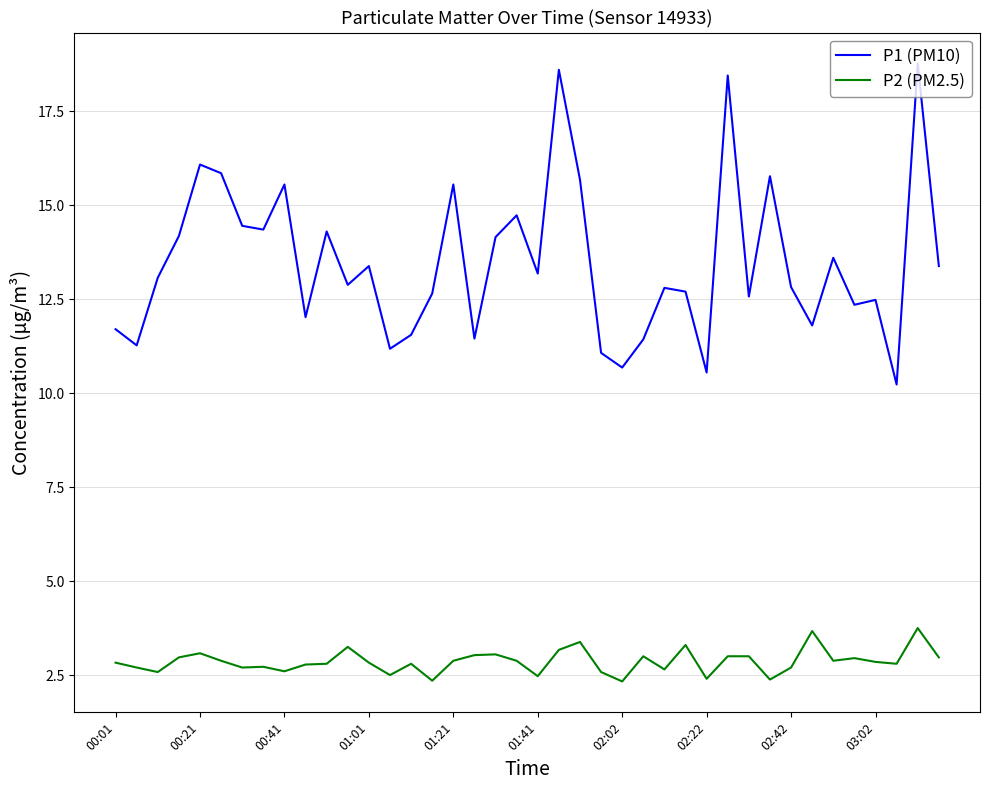

Is this an area chart (filled region under the line)?

No